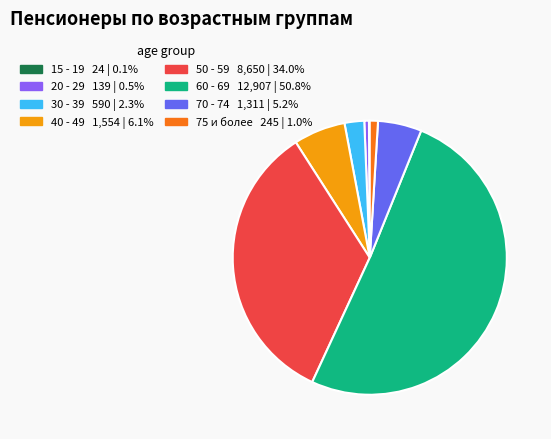

Do 50 - 59 and 60 - 69 together represent more than half of the pie?

Yes